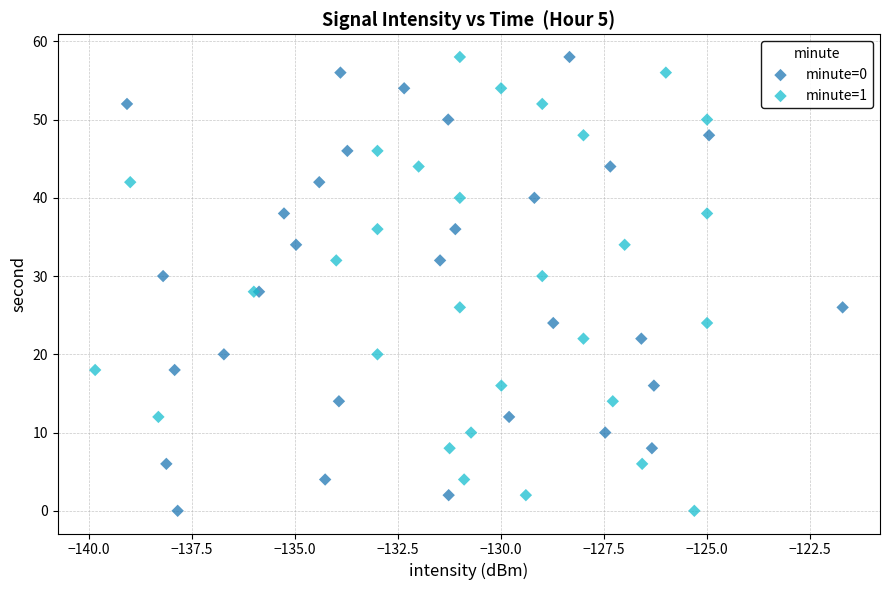

What are all the series names shown in the legend?

minute=0, minute=1